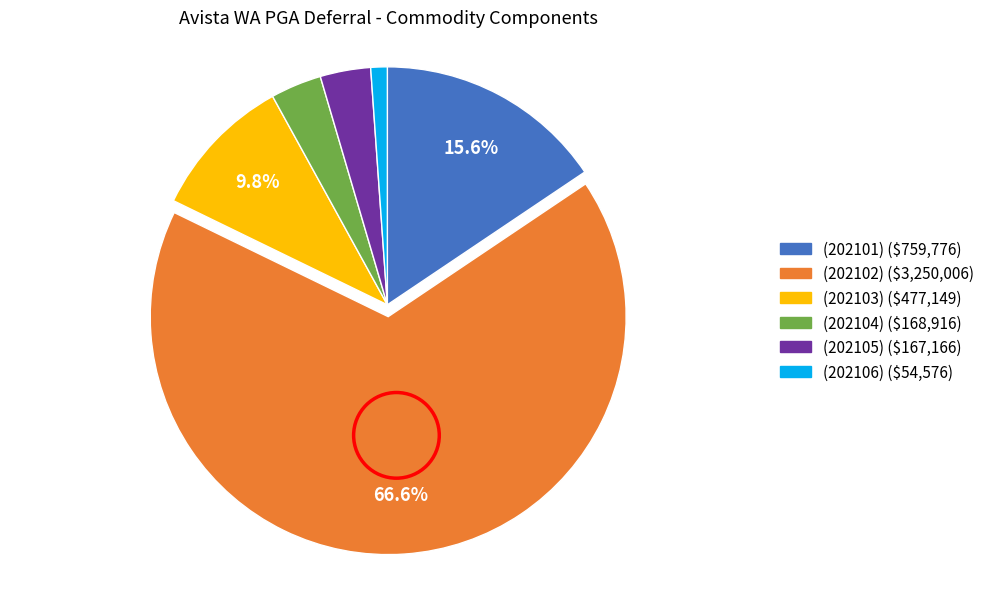

How many slices are in this pie chart?

6